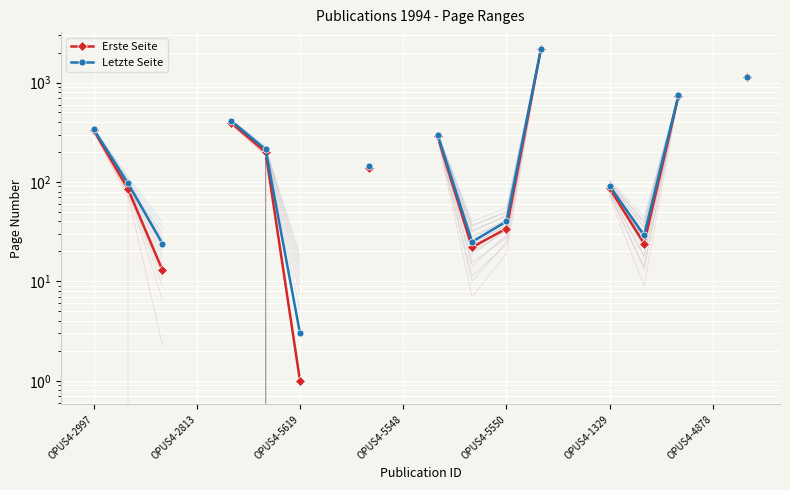

Where is Letzte Seite nearest to the value 1080?

19